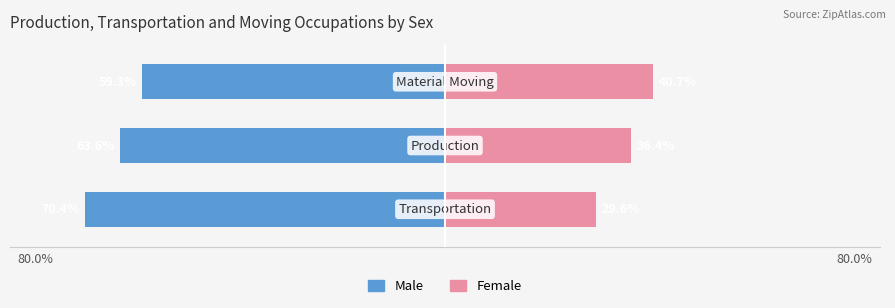

Which series changed the most between 80.0% and 80.0%?

Male